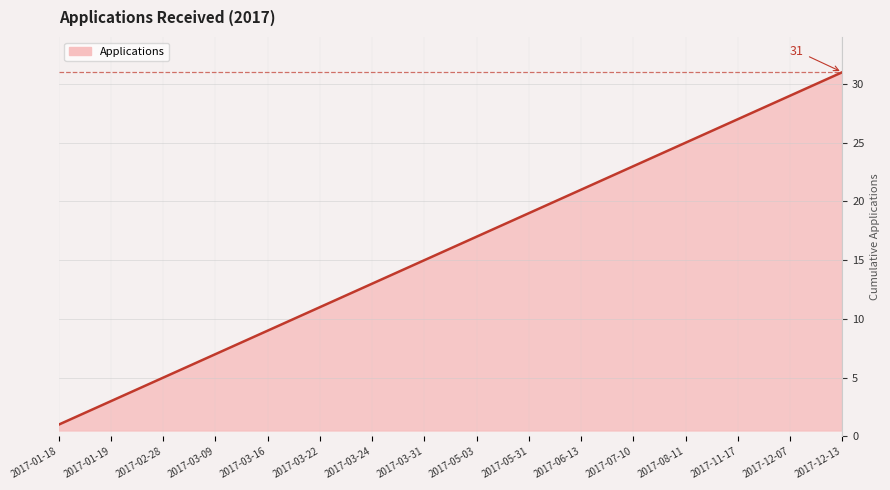

What is the difference between the maximum and minimum values?

30